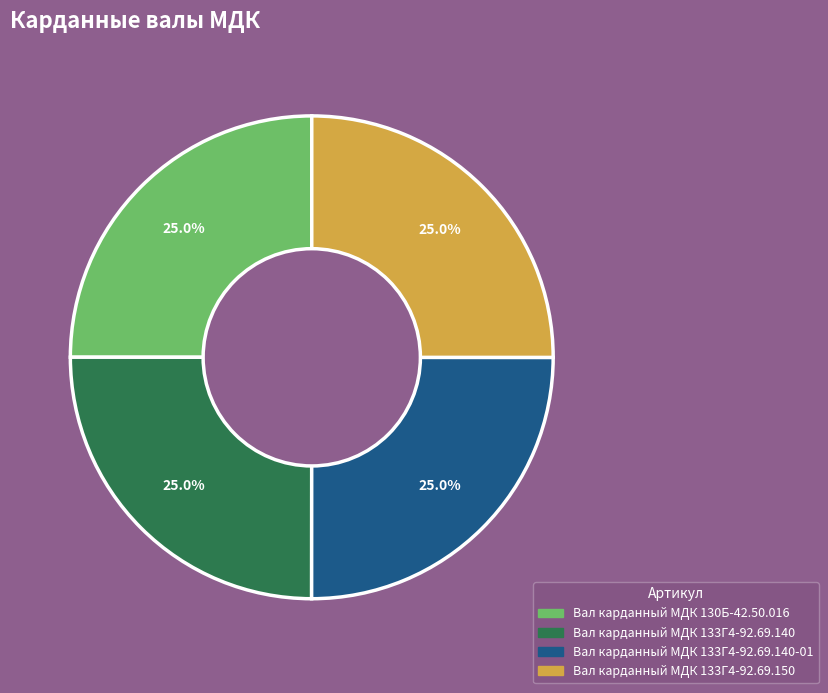

Is there a majority slice in this chart?

No